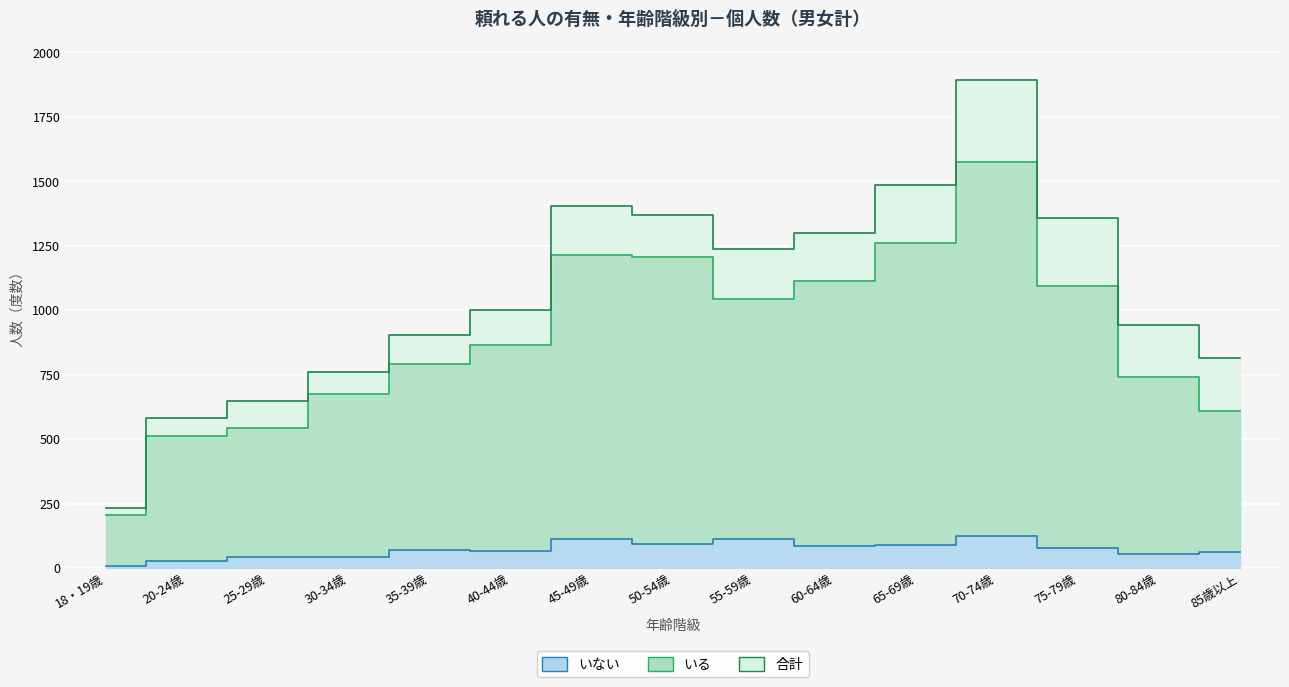

What is the lowest value of the 合計 series?

234